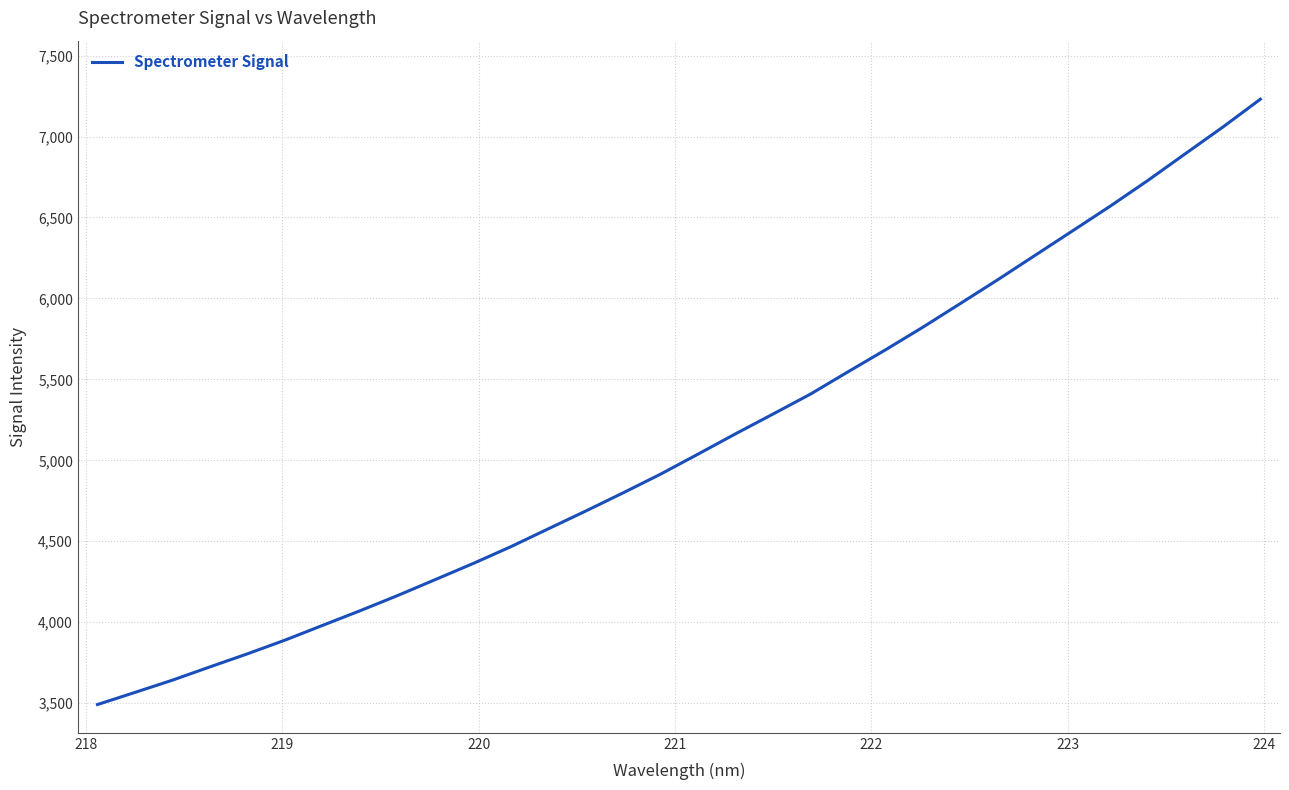

What is the difference between the maximum and minimum values?

3738.9